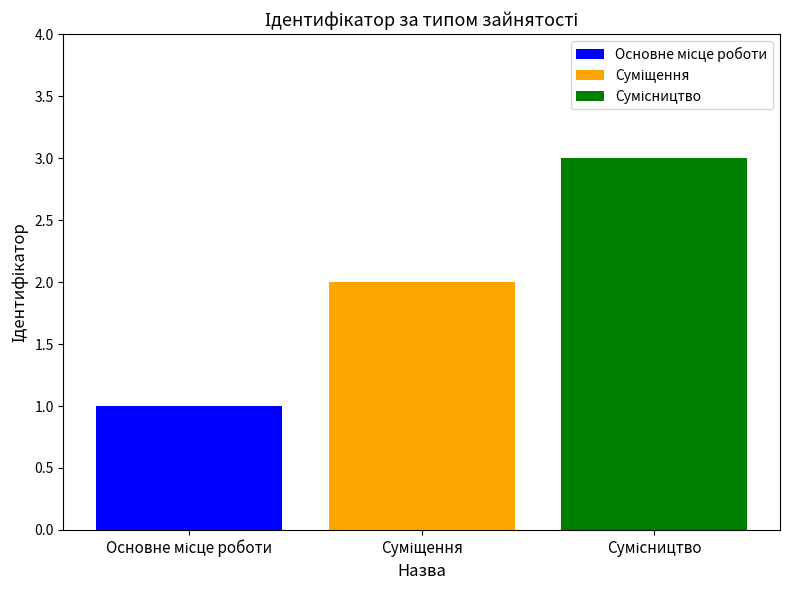

What is the greatest value displayed?

3